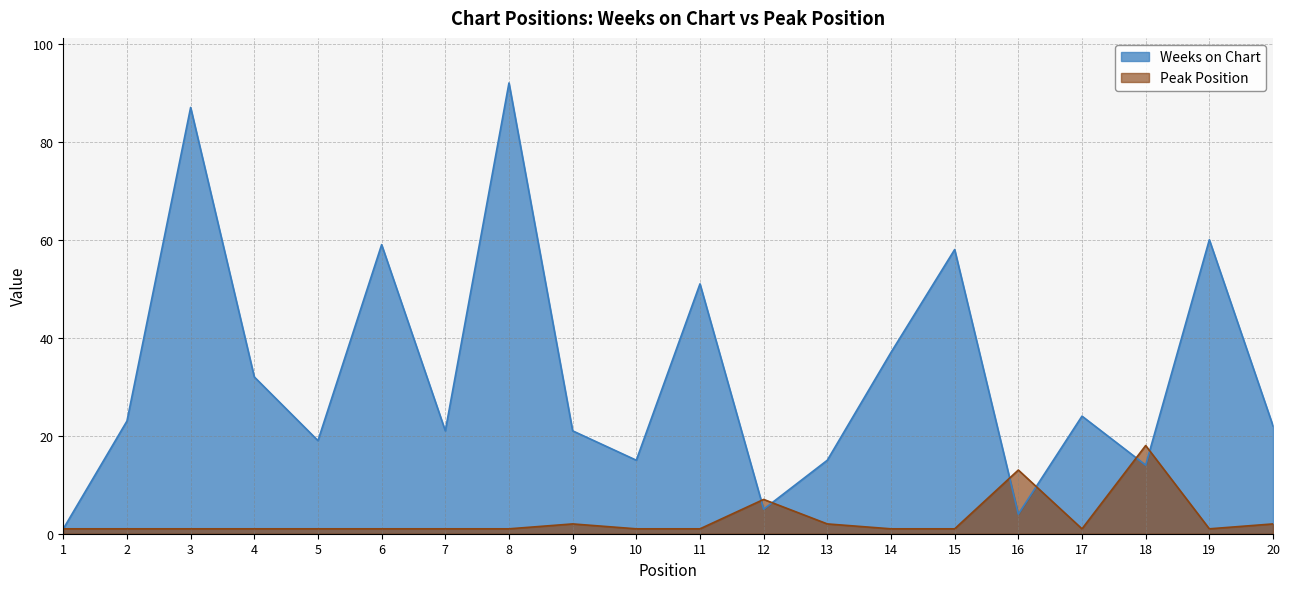

How many values in the Weeks on Chart series exceed 23?

9